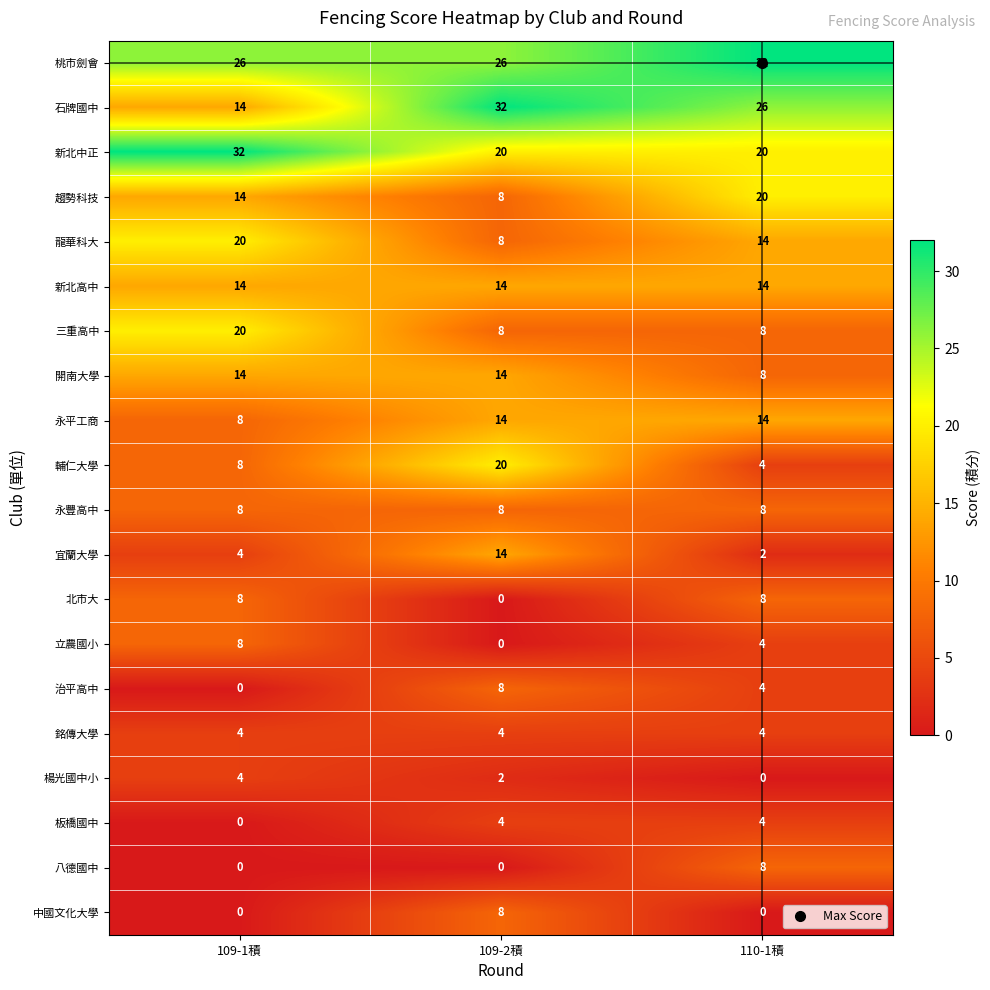

What is the difference between the 桃市劍會 values at 110-1積 and 109-2積?

6